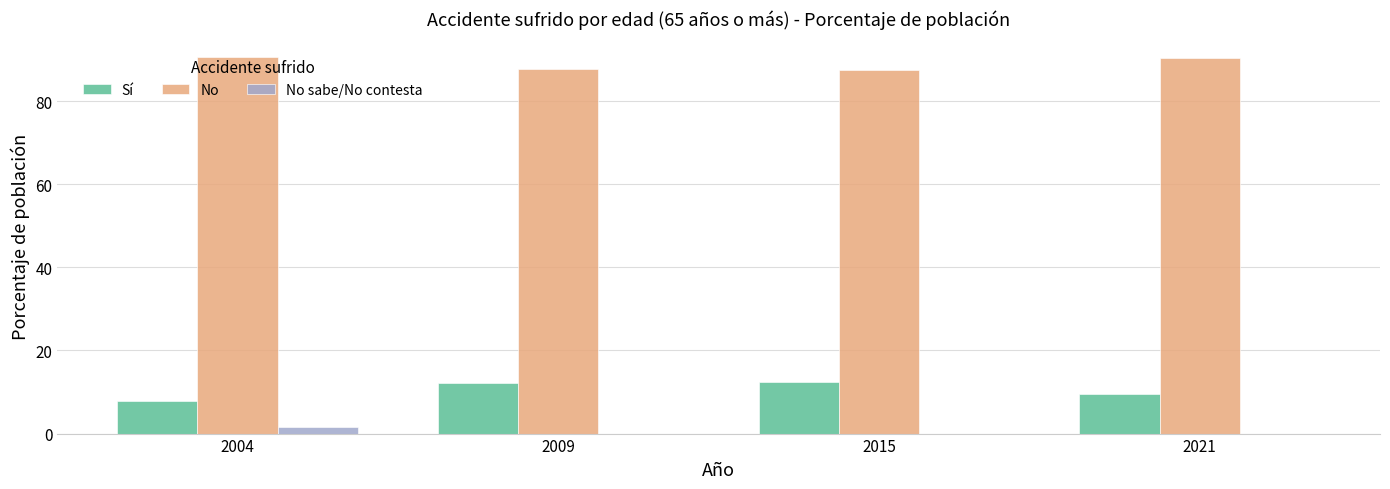

Is it true that No sabe/No contesta equals 1.6 at 2004?

True